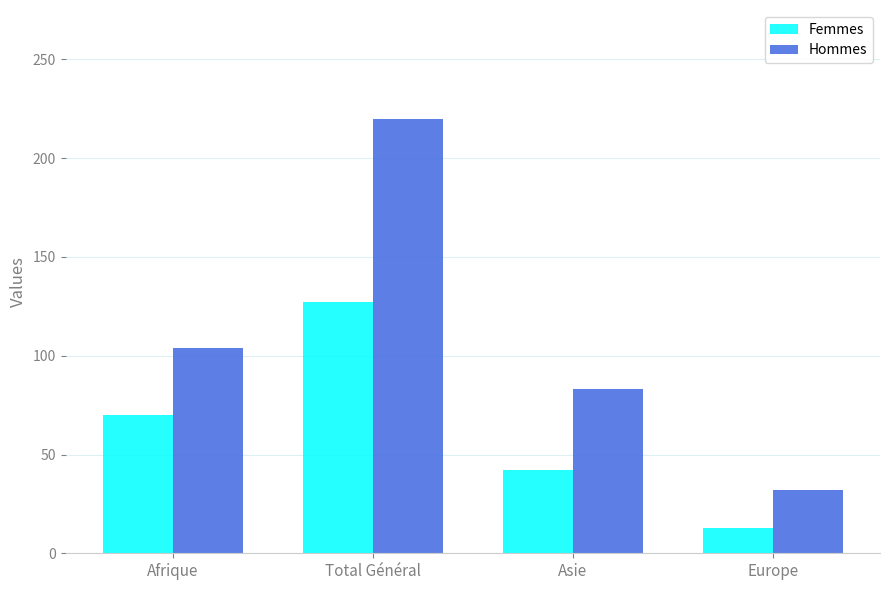

What are all the series names shown in the legend?

Femmes, Hommes